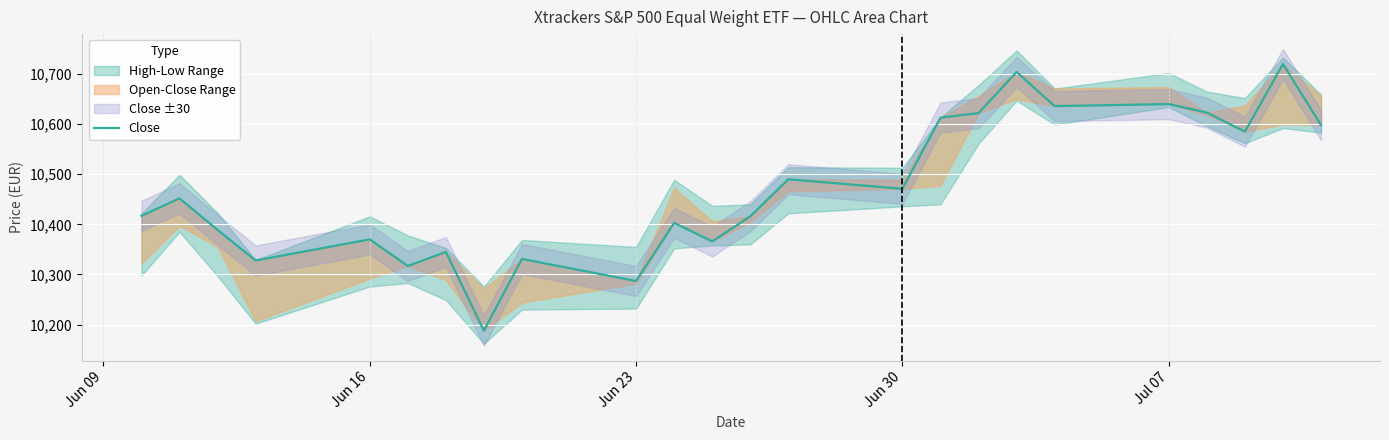

What is the difference between the maximum and minimum values?

532